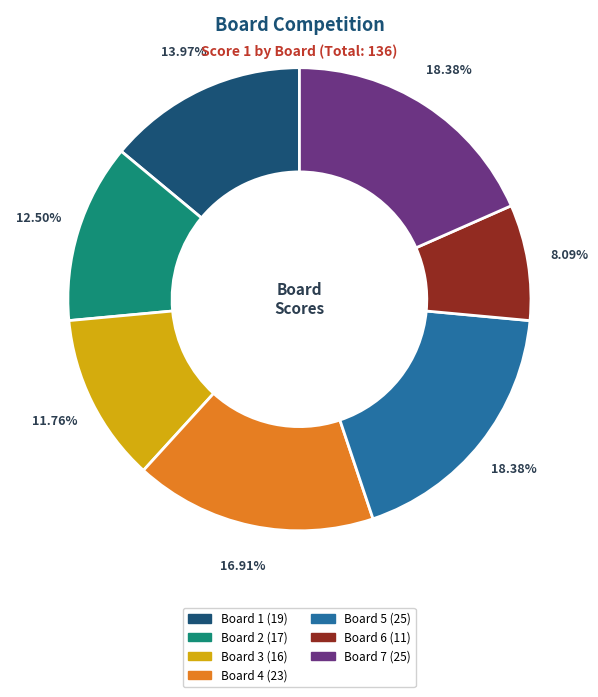

Is it true that Board 1 is 1% of the pie?

False